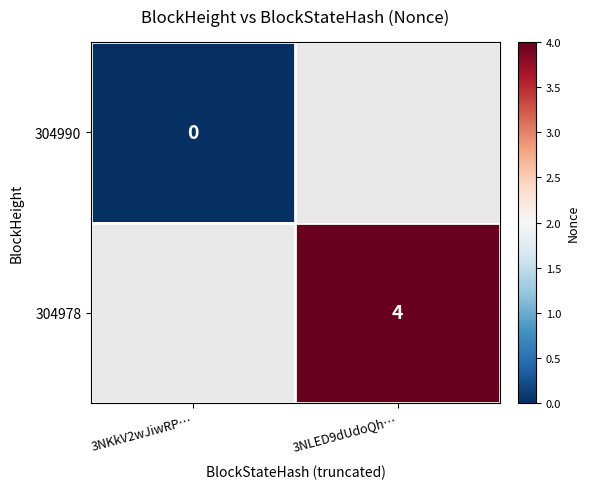

Is the value of 304990 at 3NKkV2wJiwRP… greater than the value of 304978 at 3NLED9dUdoQh…?

No